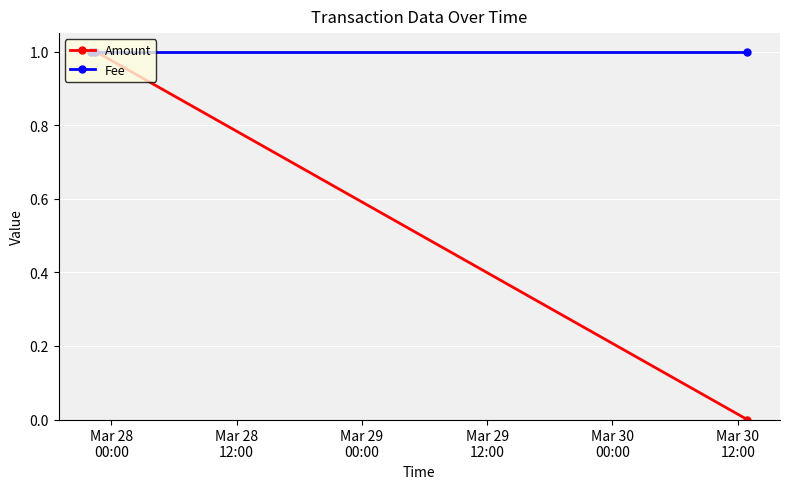

Which series has the largest range (max minus min)?

Amount